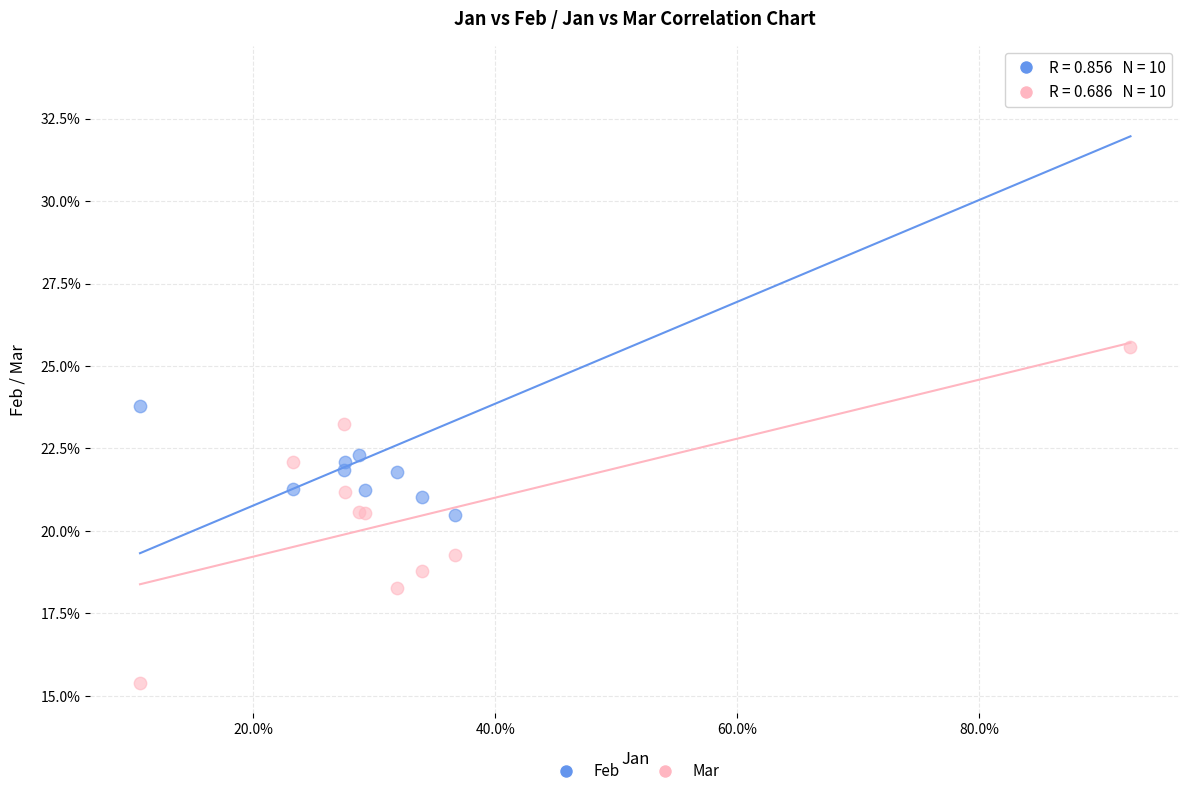

What are all the series names shown in the legend?

Feb, Mar